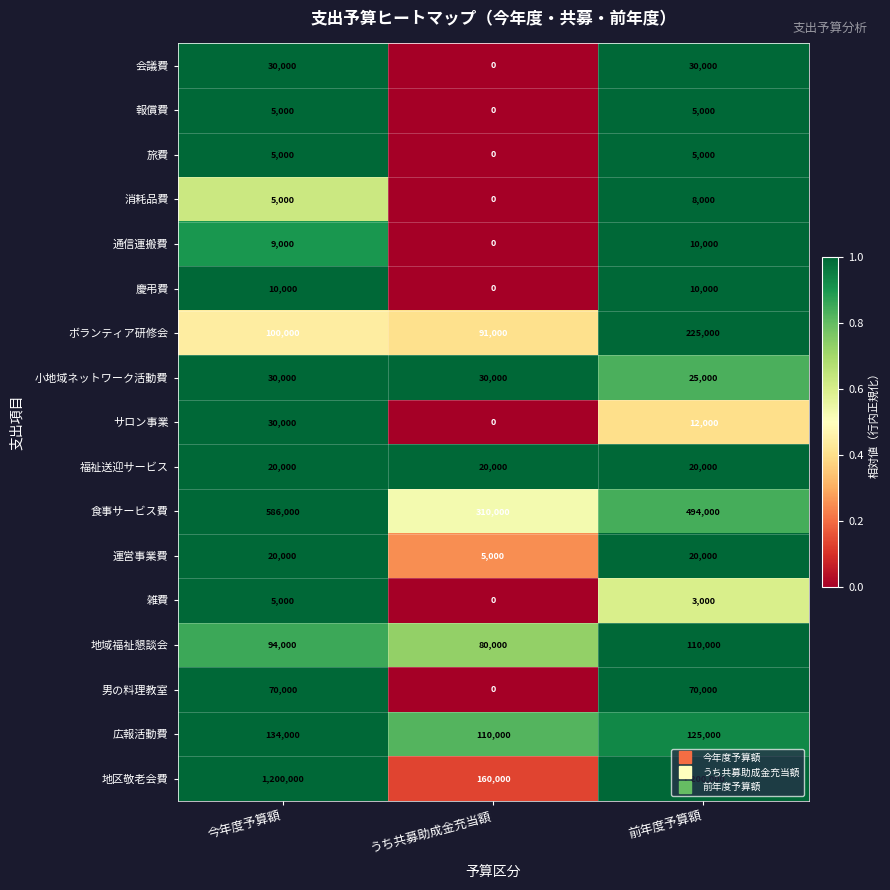

Where is ボランティア研修会 nearest to the value 158000?

今年度予算額